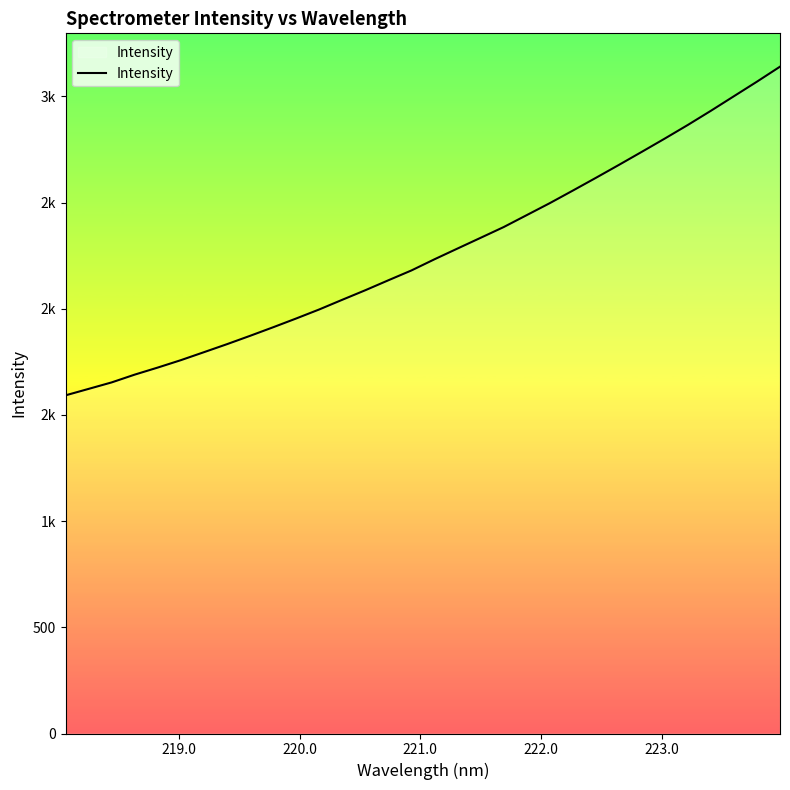

Does the chart have visible grid lines?

No